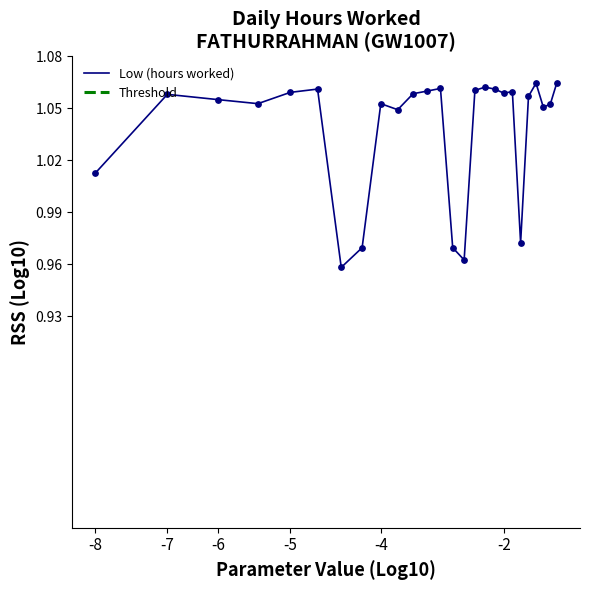

At how many categories does at least one series exceed 2?

26